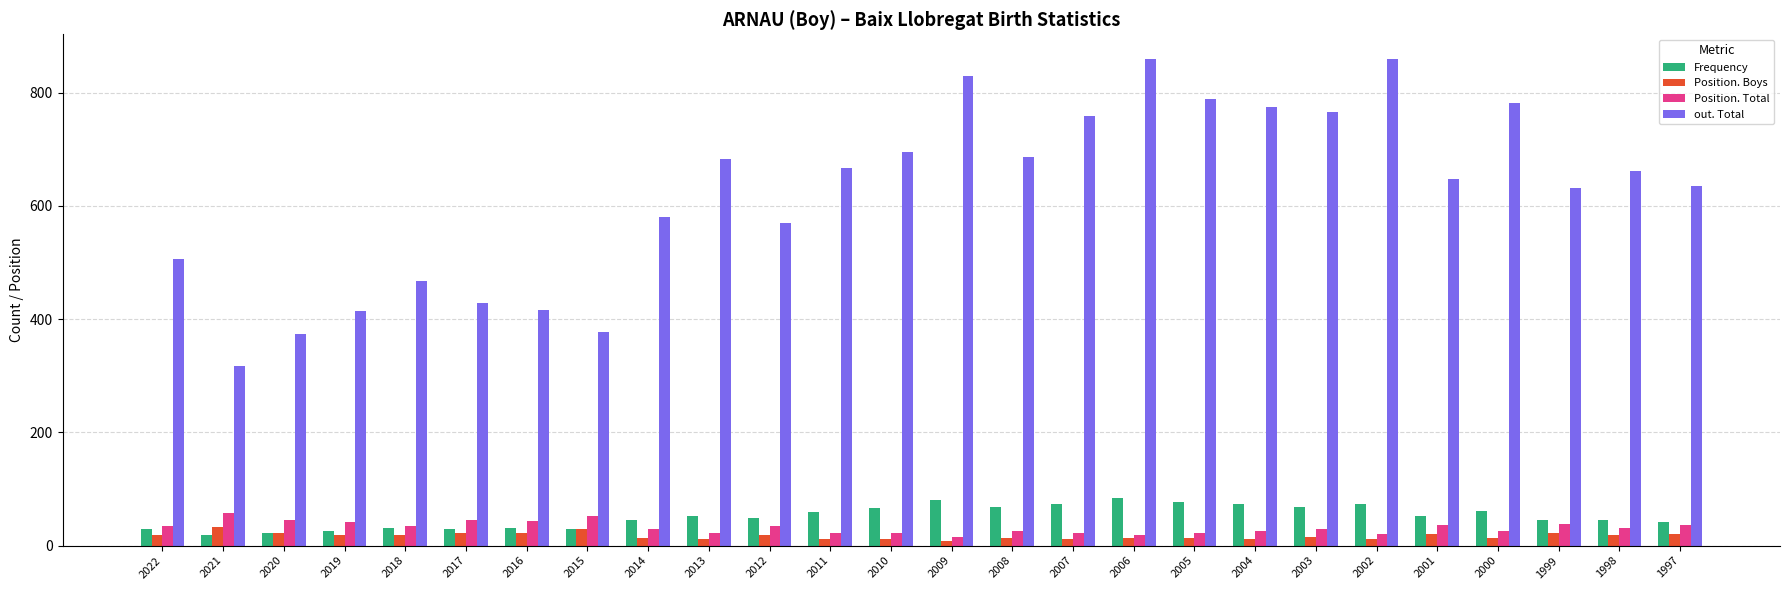

True or false: Position. Boys has a value of 11 at 2013.

True